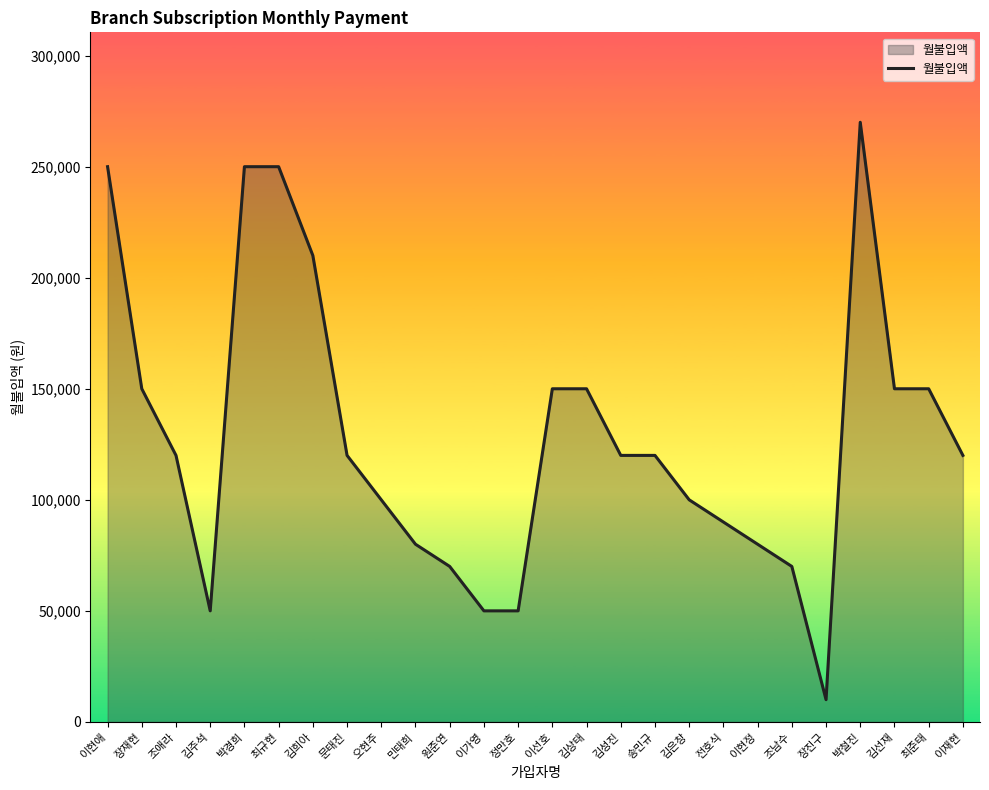

Is it true that the value at 이현정 is 80000?

True